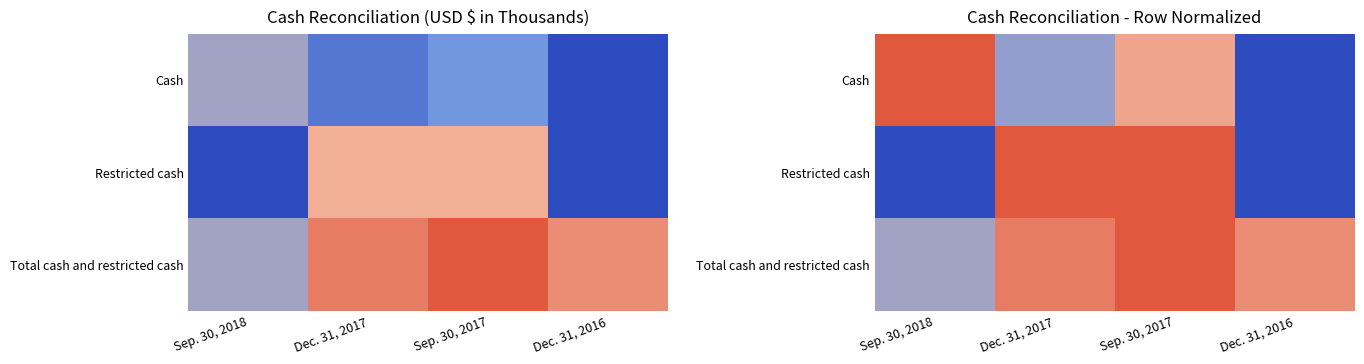

Which series has the largest total across all categories?

Total cash and restricted cash